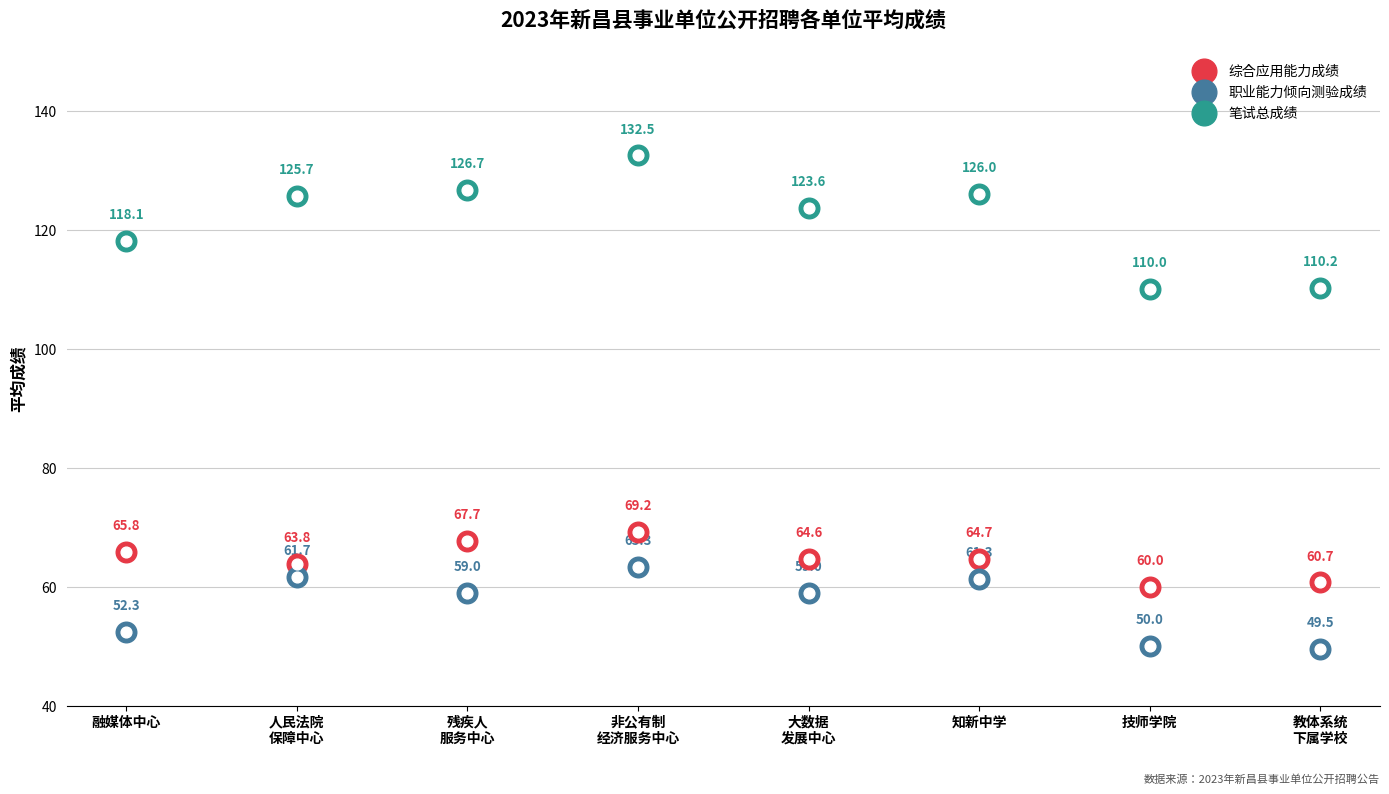

What is the total value across all series at 非公有制
经济服务中心?

265.0